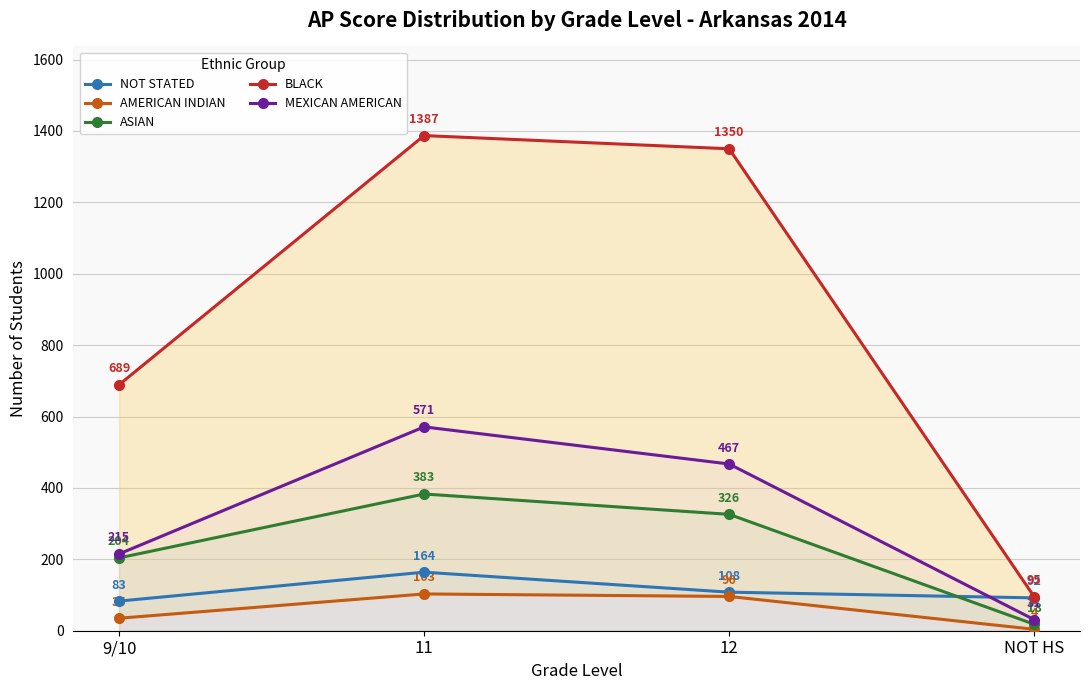

What is the average value of the BLACK series?

880